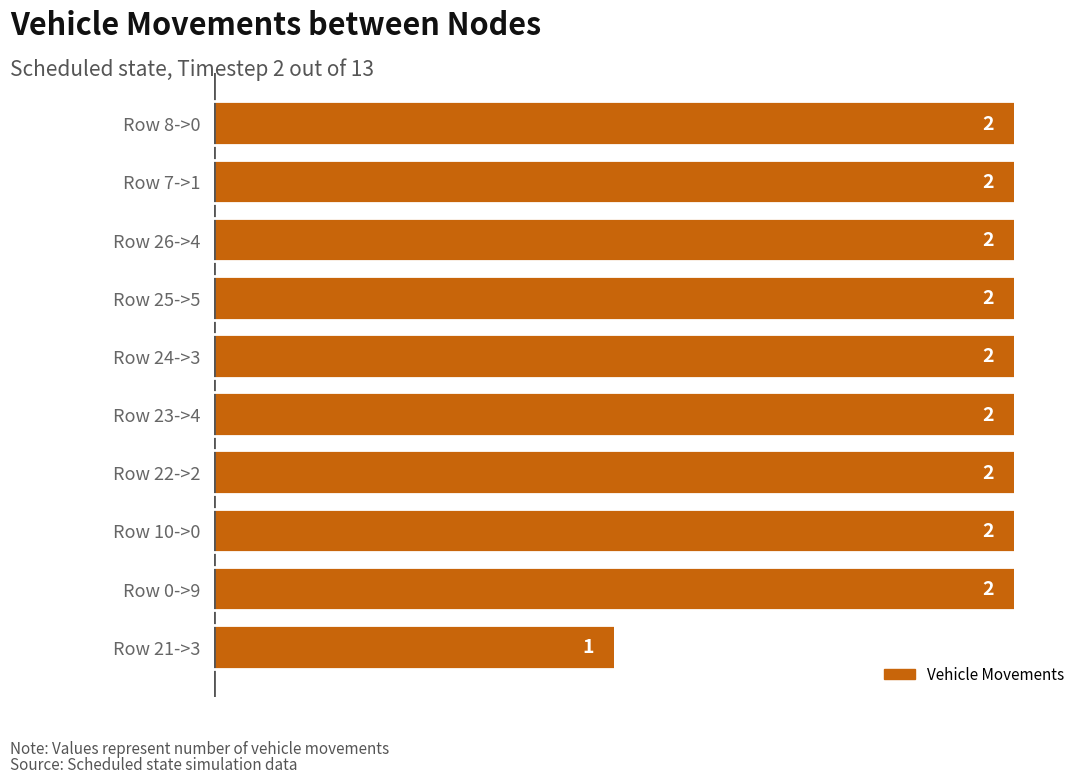

Reading bottom to top, what are all the values shown in this chart?

Row 21->3=1	Row 0->9=2	Row 10->0=2	Row 22->2=2	Row 23->4=2	Row 24->3=2	Row 25->5=2	Row 26->4=2	Row 7->1=2	Row 8->0=2